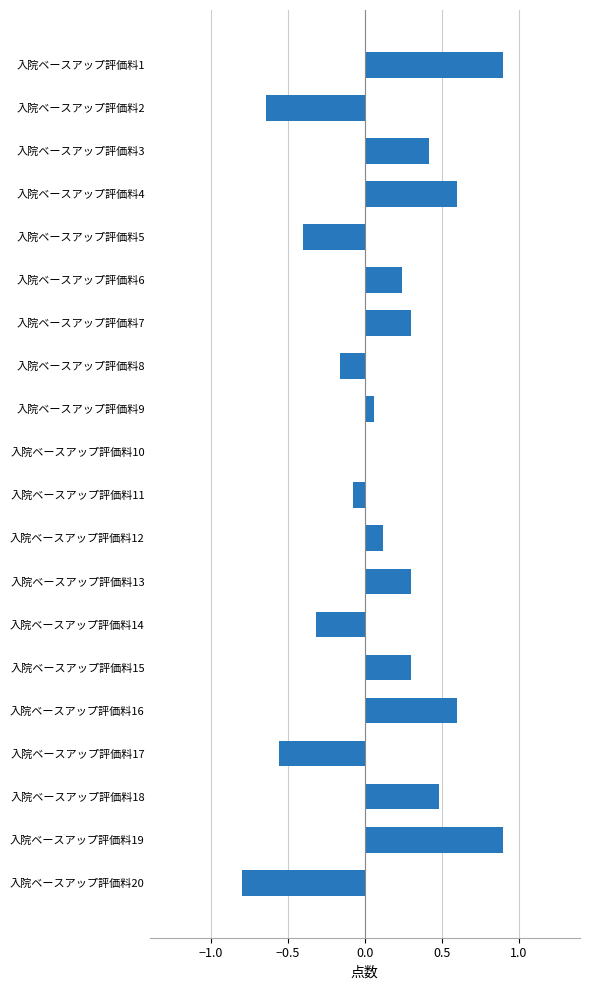

What is the sum of the values at 入院ベースアップ評価料20 and 入院ベースアップ評価料12?

-0.7